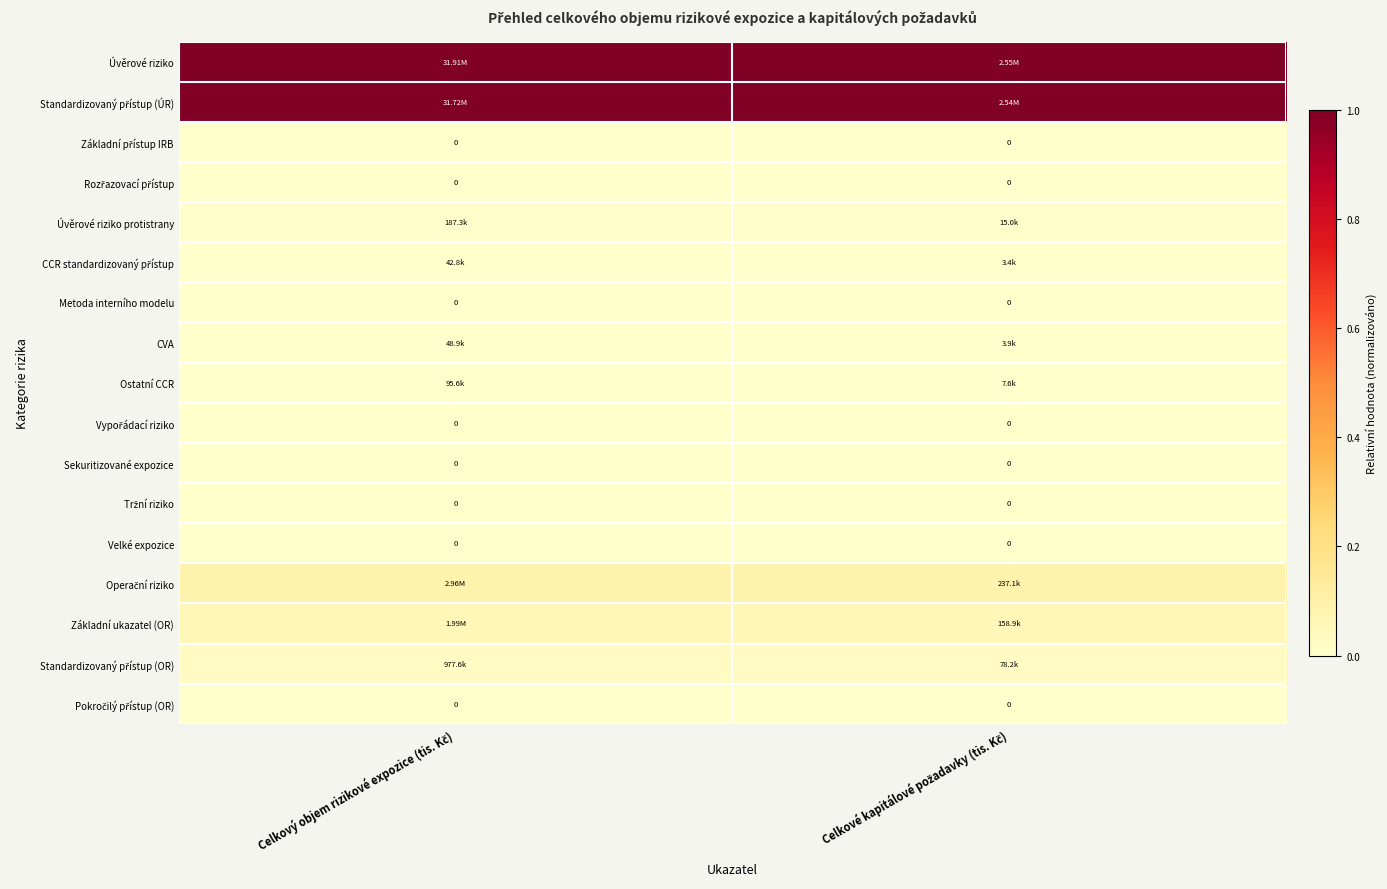

List the labels in order of Standardizovaný přístup (ÚR) value, smallest first.

Celkové kapitálové požadavky (tis. Kč), Celkový objem rizikové expozice (tis. Kč)